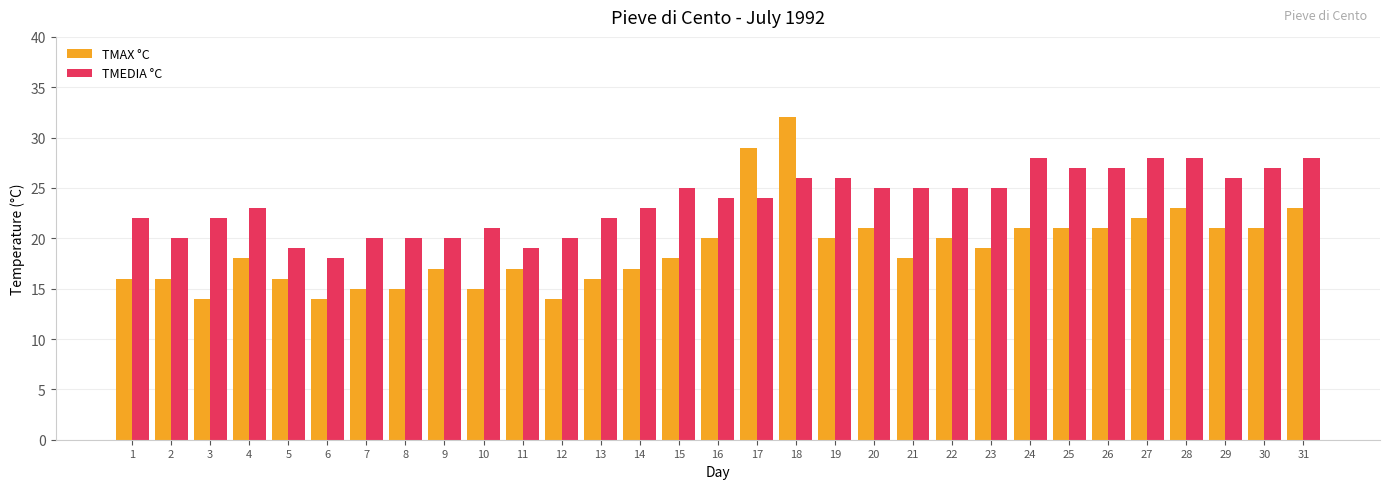

At which category is the sum across all series the highest?

18